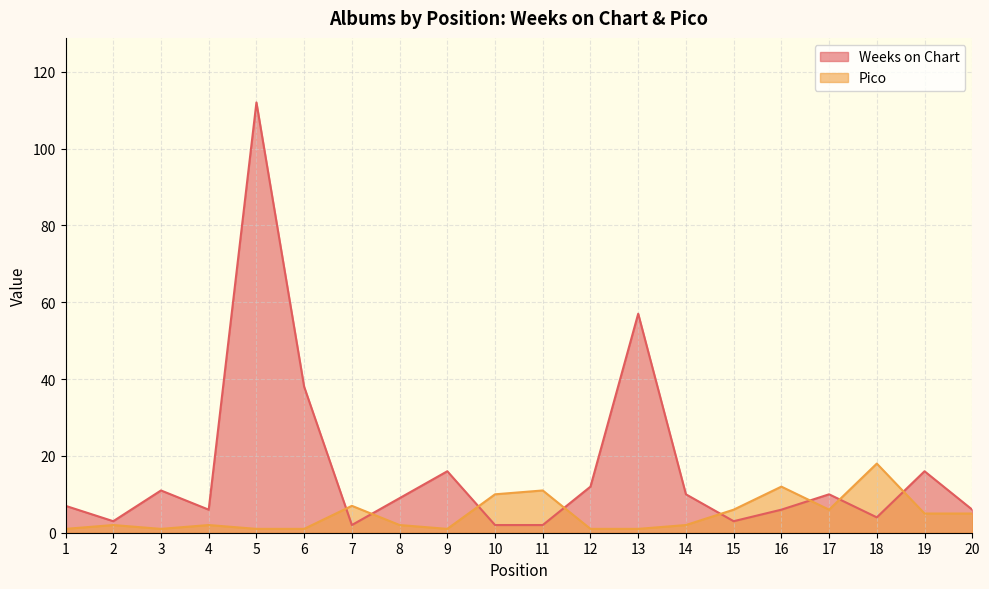

Which series has the largest range (max minus min)?

Weeks on Chart